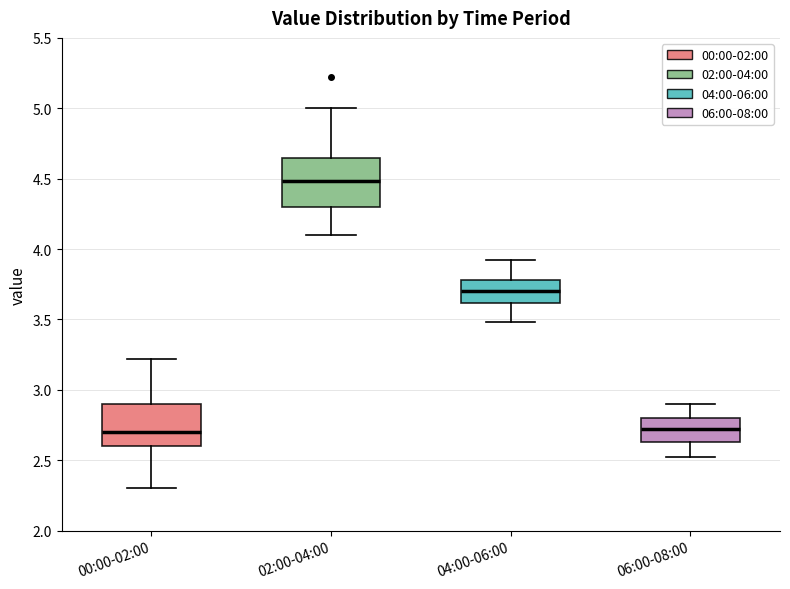

Reading left to right, transcribe this box plot: for each box, give where its median line is, the range the box spans, and where its two whiskers end, as read against the y-axis. The values are not printed on the chart, so give them approximately, as read against the axis.

00:00-02:00: median 2.70, box 2.60 to 2.90, whiskers 2.30 to 3.20
02:00-04:00: median 4.50, box 4.30 to 4.65, whiskers 4.10 to 5.00
04:00-06:00: median 3.70, box 3.60 to 3.80, whiskers 3.50 to 3.90
06:00-08:00: median 2.70, box 2.65 to 2.80, whiskers 2.50 to 2.90